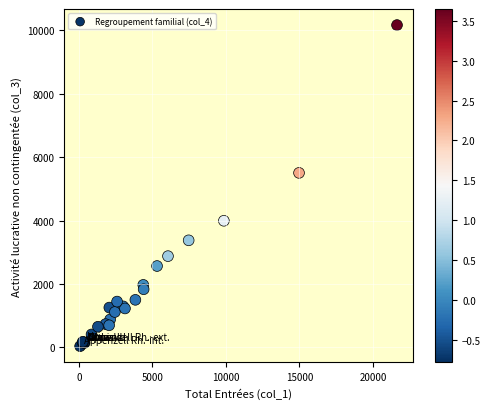

What Y value in the scatter plot is closest to 5102?

5504